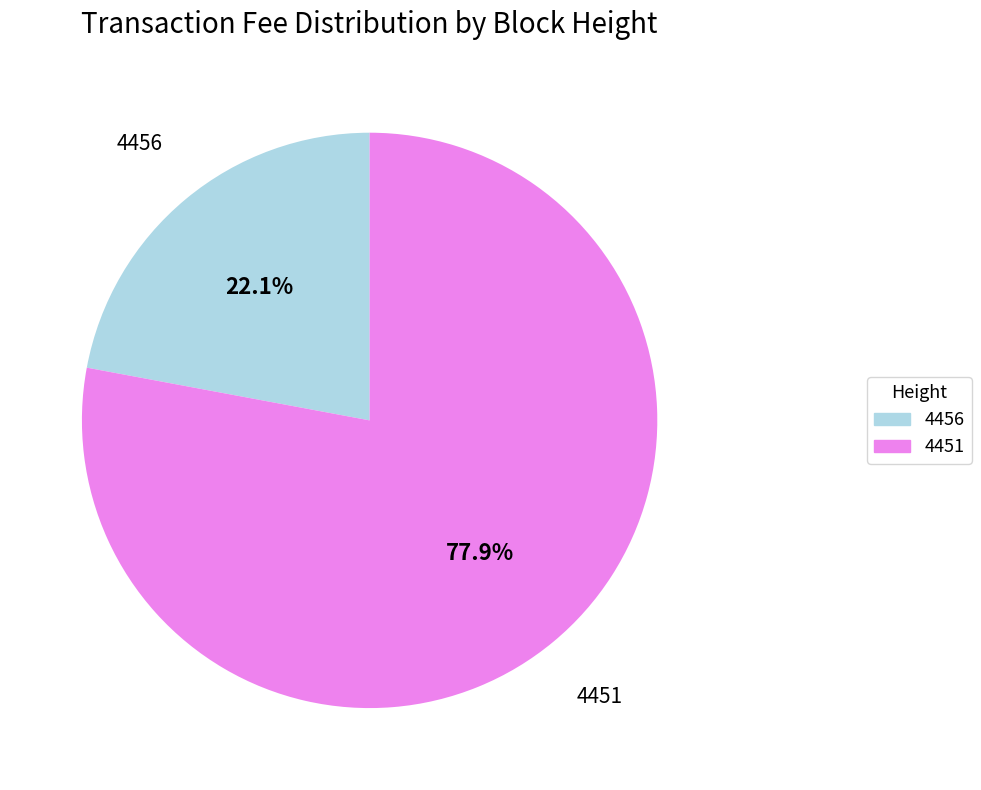

To the nearest percent, what percentage of the pie is 4456?

22%